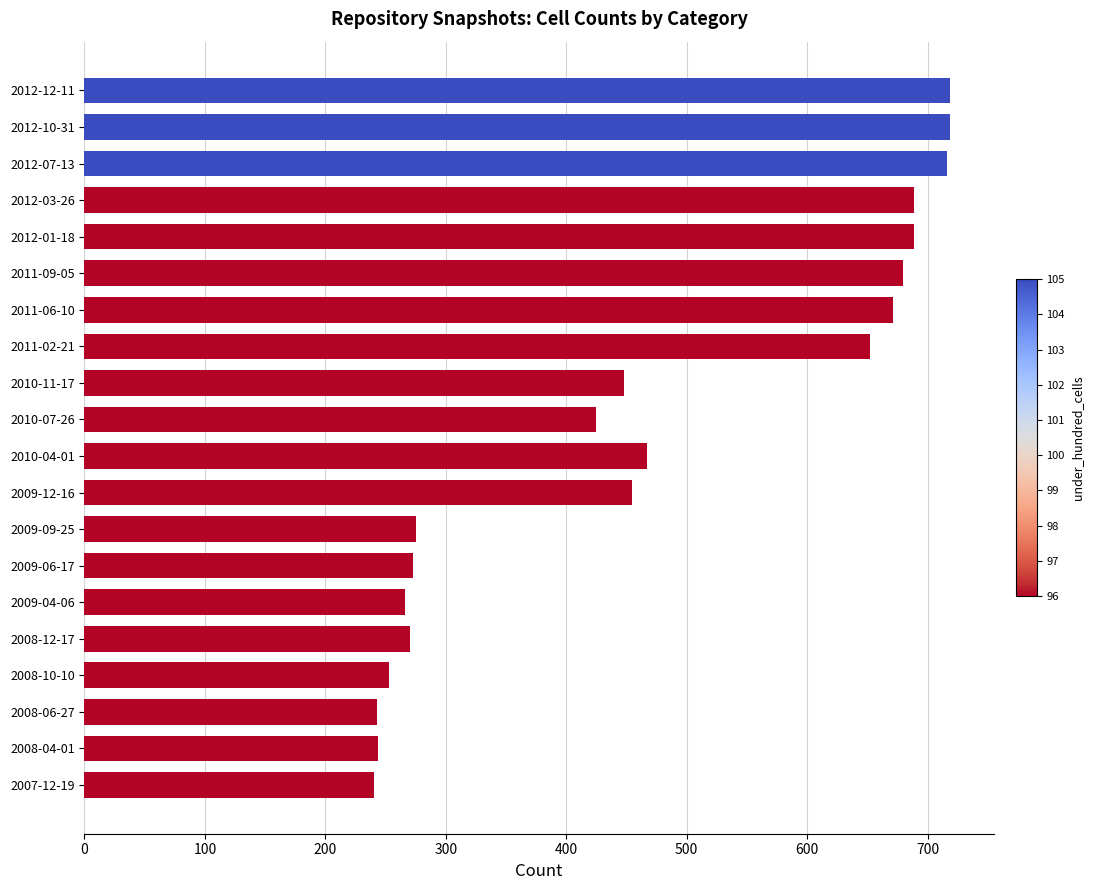

What is the greatest value displayed?

719